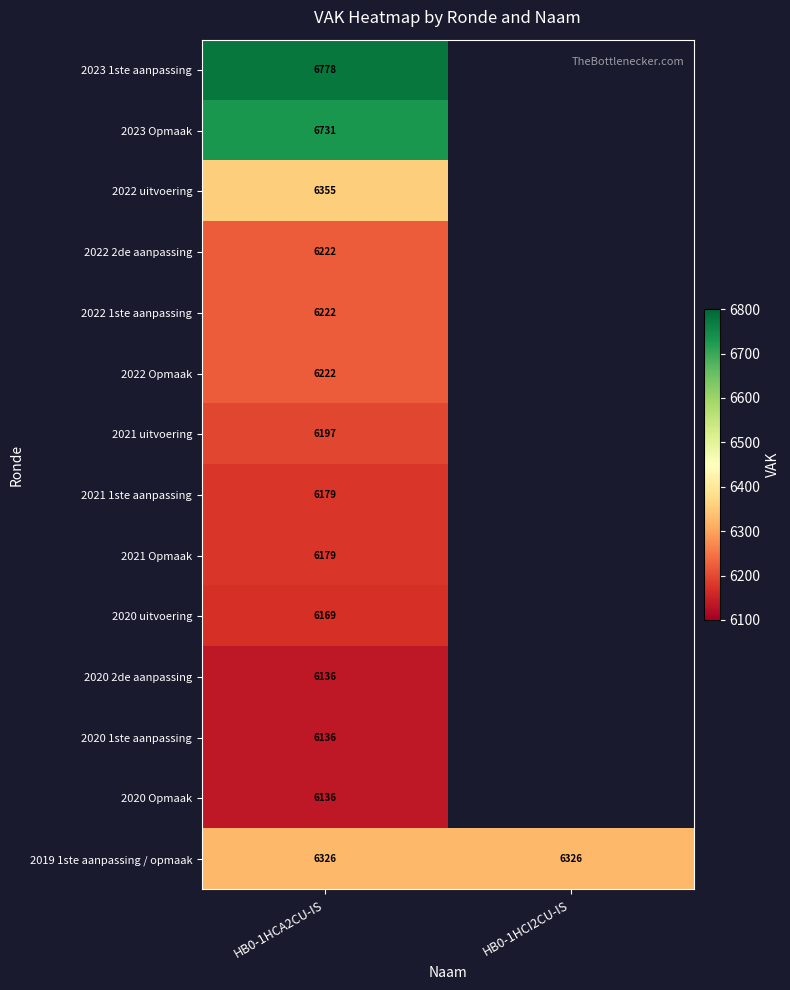

What is the difference between the highest and lowest values at HB0-1HCA2CU-IS?

642